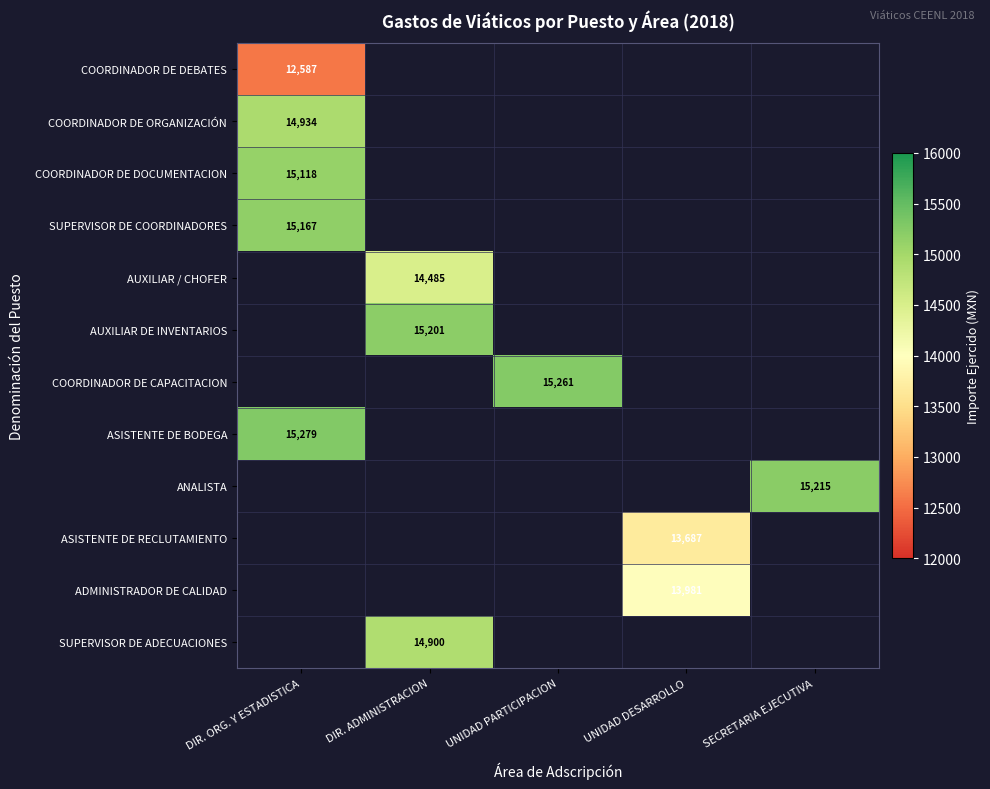

Is the value of AUXILIAR / CHOFER at DIR. ADMINISTRACION greater than the value of ANALISTA at SECRETARIA EJECUTIVA?

No